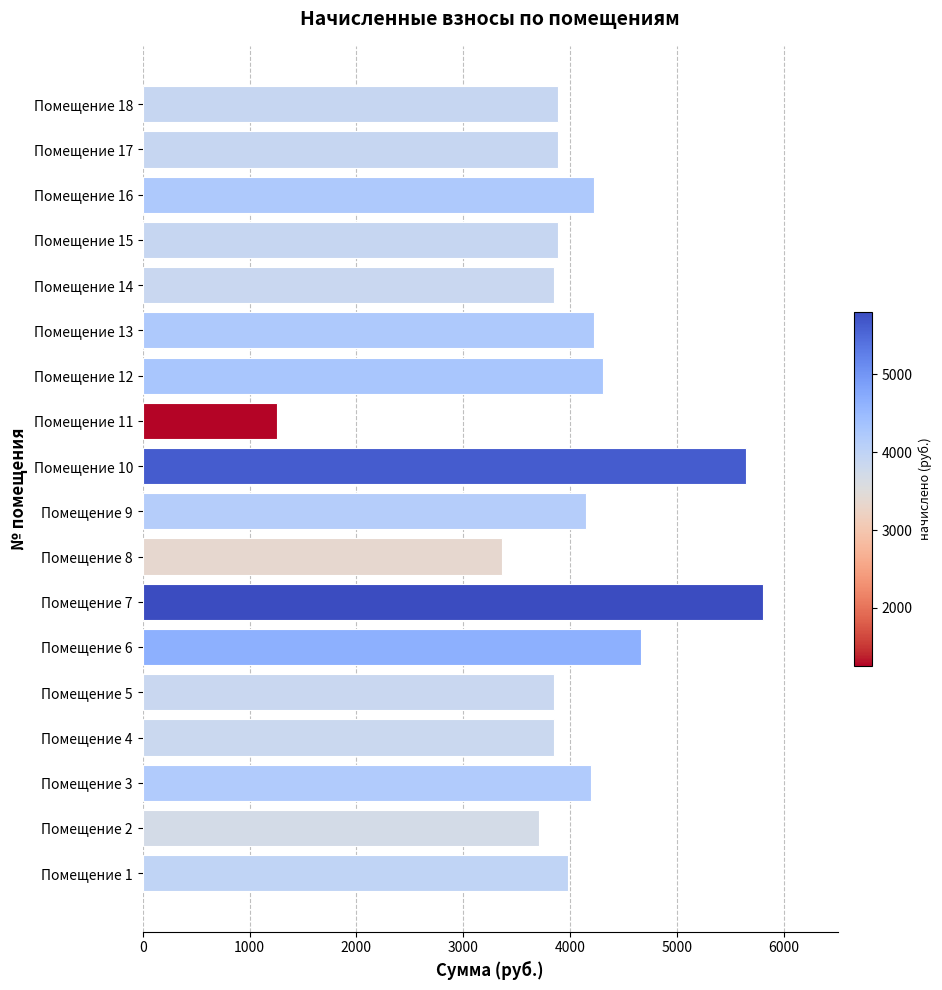

What is the difference between the values at Помещение 17 and Помещение 2?

181.4